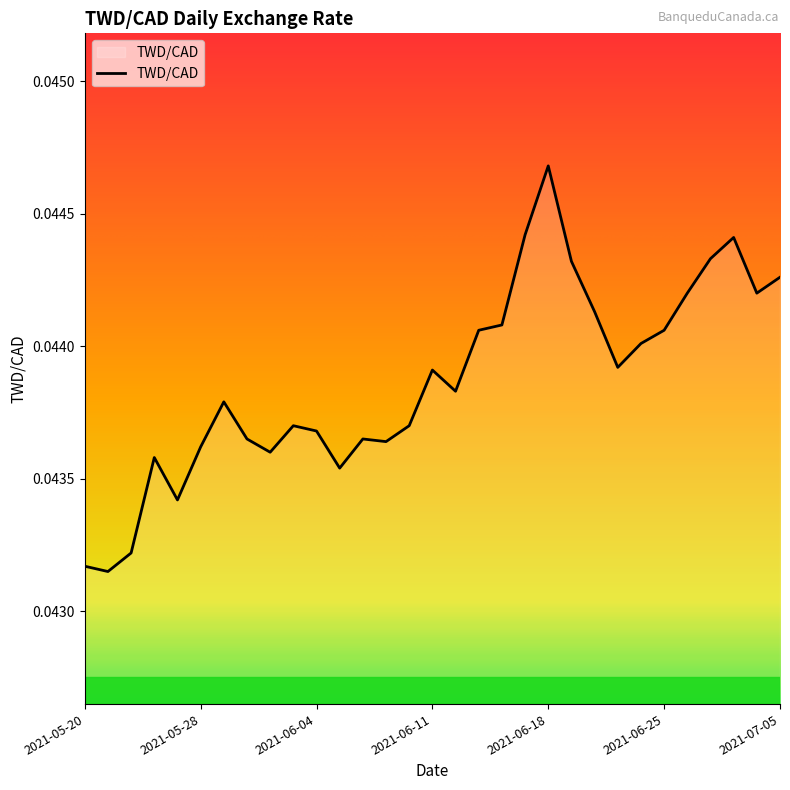

What is the label of the 21st point from the left?

2021-06-18